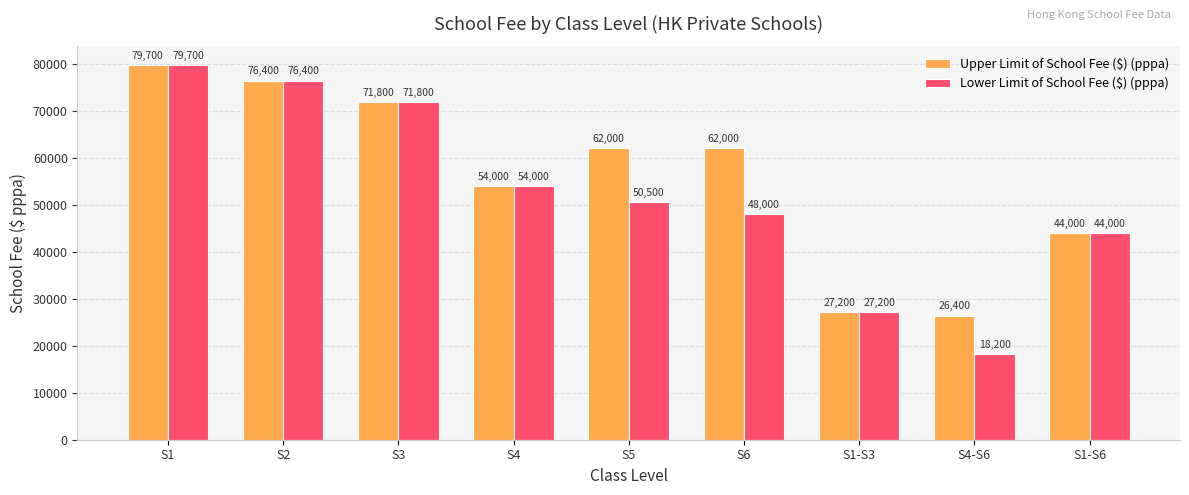

At S6, list the series in order from smallest to largest.

Lower Limit of School Fee ($) (pppa), Upper Limit of School Fee ($) (pppa)